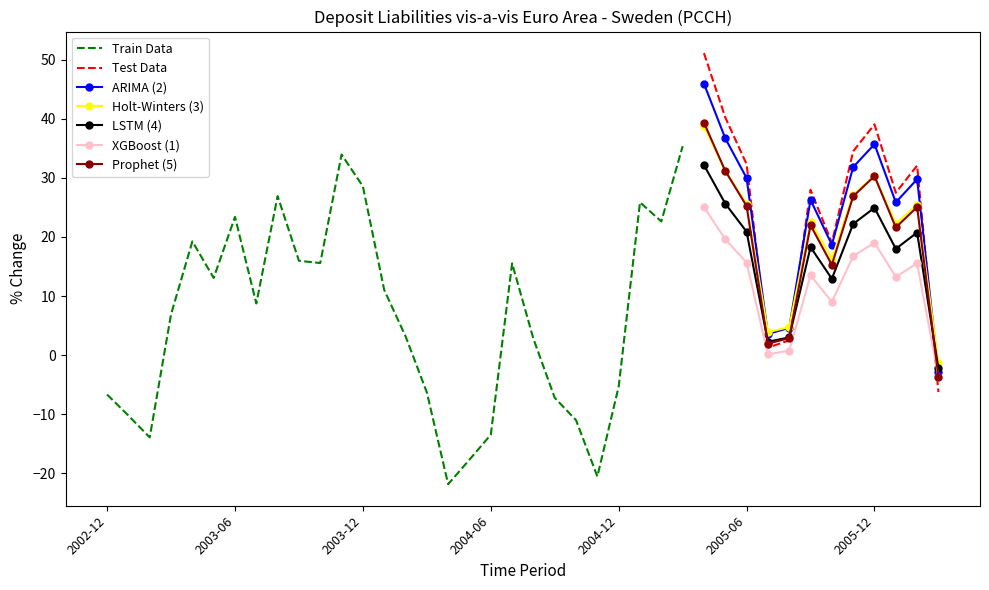

Rank the categories by value from lowest to highest.

2004-04, 2004-11, 2004-05, 2003-02, 2004-06, 2004-10, 2003-01, 2004-09, 2002-12, 2004-03, 2006-03, 2004-12, 2005-07, 2005-08, 2004-08, 2004-02, 2003-03, 2003-07, 2004-01, 2003-05, 2004-07, 2003-10, 2003-09, 2005-10, 2003-04, 2005-02, 2003-06, 2005-01, 2003-08, 2006-01, 2005-09, 2003-12, 2006-02, 2005-06, 2003-11, 2005-11, 2005-03, 2005-12, 2005-05, 2005-04